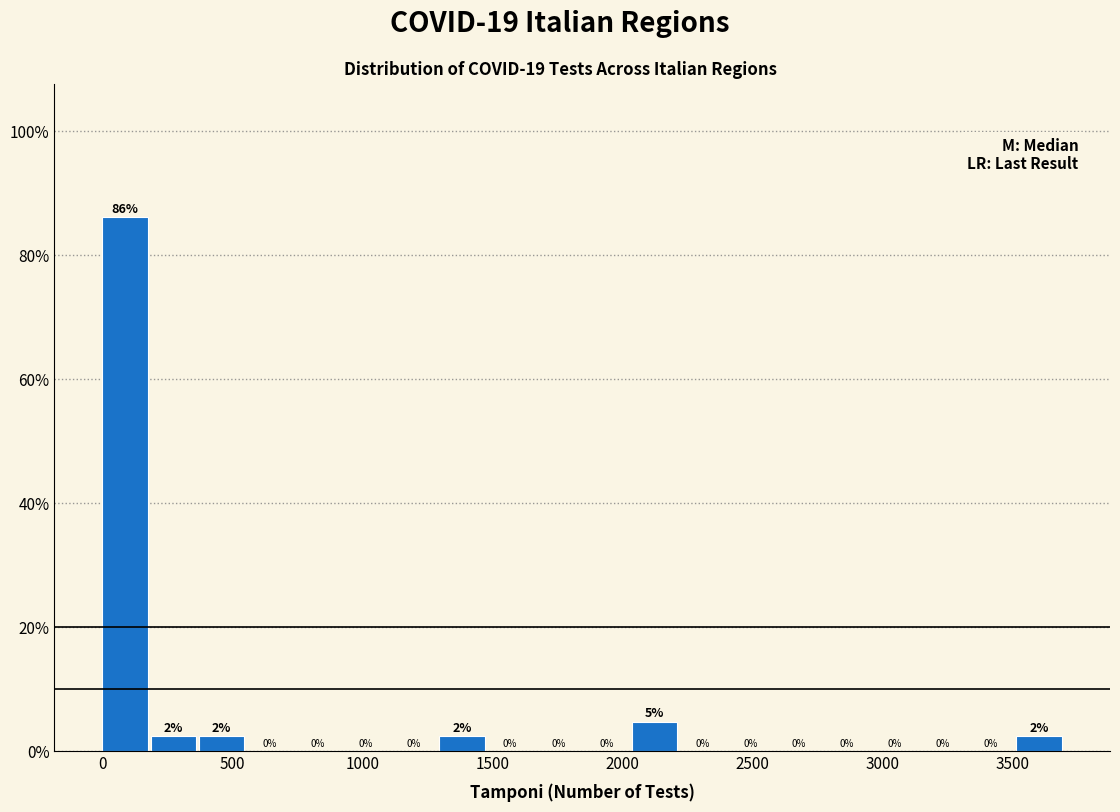

Read against the x-axis, roughly where is the centre of the tallest bar?

100